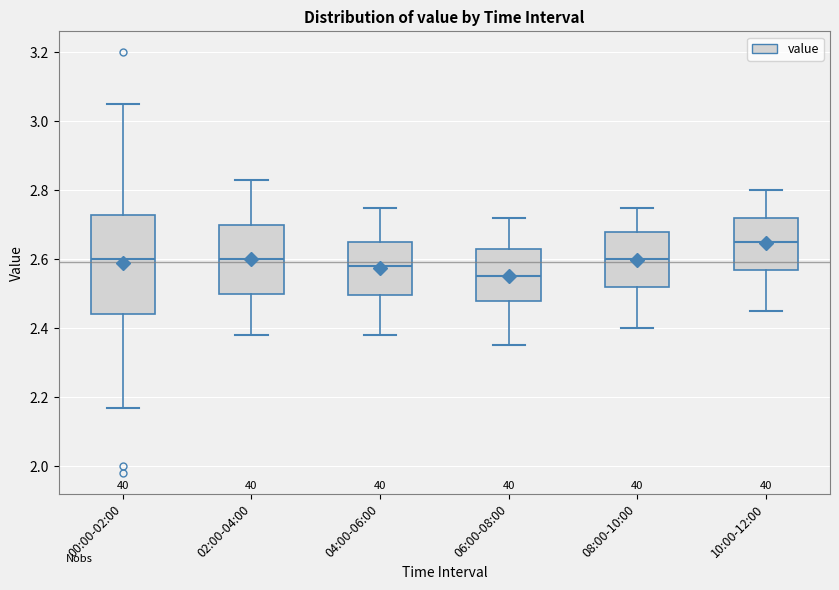

Comparing the boxes themselves (not the whiskers), which one is the tallest?

00:00-02:00